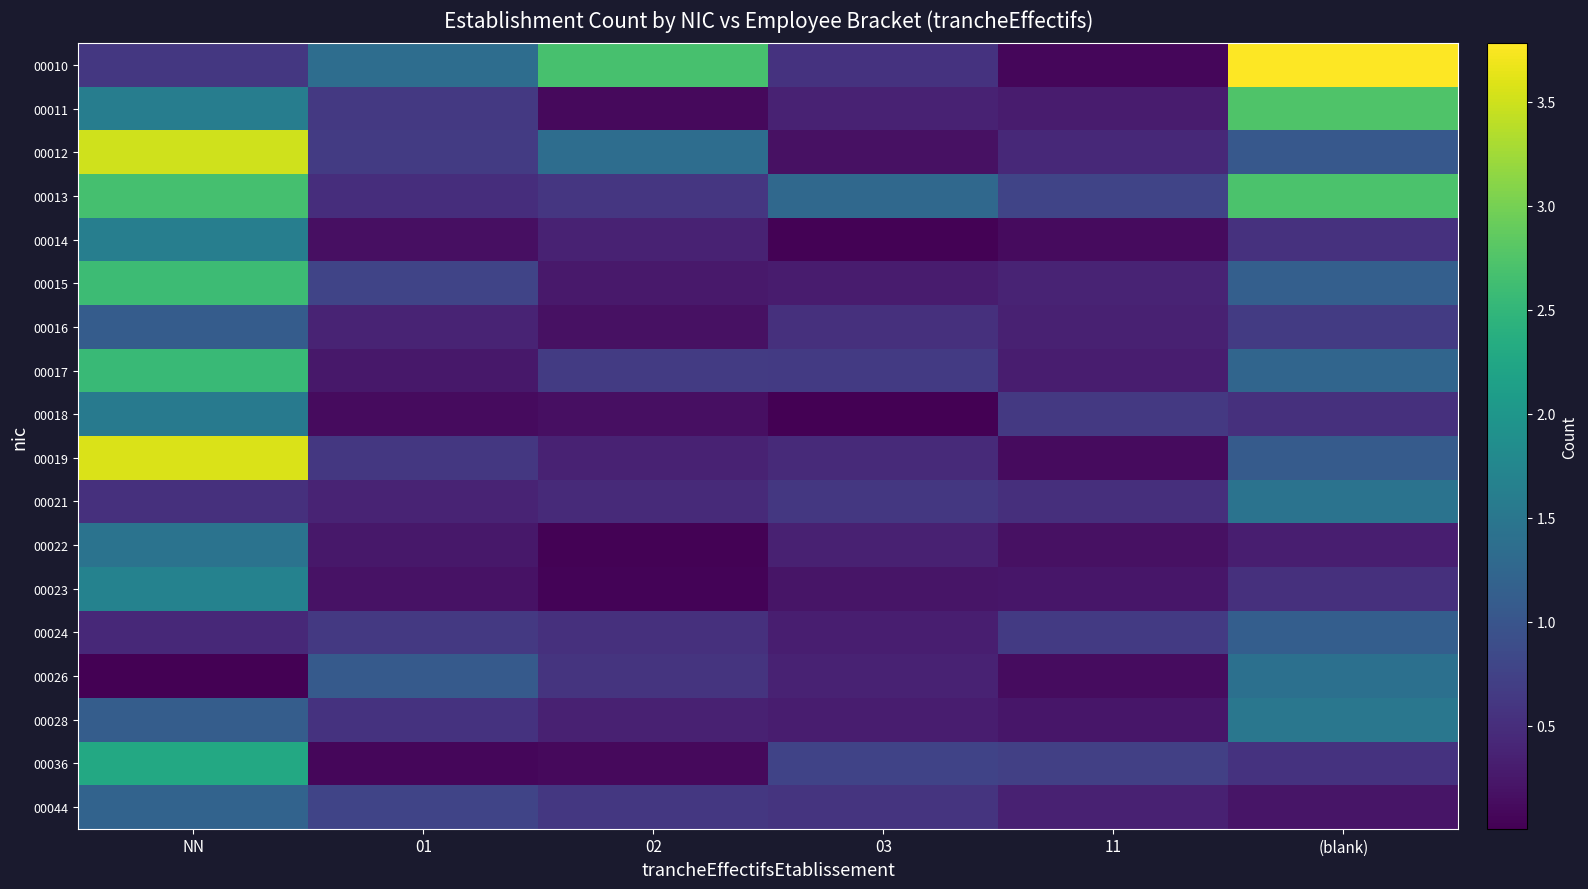

Reading left to right, what are all the values shown in this chart?

00010: NN=0.6	01=1.4	02=2.7	03=0.6	11=0.1	(blank)=3.8
00011: NN=1.6	01=0.6	02=0.1	03=0.4	11=0.3	(blank)=2.7
00012: NN=3.5	01=0.7	02=1.4	03=0.2	11=0.4	(blank)=1.1
00013: NN=2.7	01=0.5	02=0.6	03=1.3	11=0.8	(blank)=2.7
00014: NN=1.6	01=0.2	02=0.4	03=0.0	11=0.1	(blank)=0.5
00015: NN=2.6	01=0.8	02=0.3	03=0.3	11=0.4	(blank)=1.2
00016: NN=1.1	01=0.4	02=0.2	03=0.5	11=0.3	(blank)=0.7
00017: NN=2.6	01=0.2	02=0.7	03=0.6	11=0.3	(blank)=1.2
00018: NN=1.5	01=0.1	02=0.2	03=0.0	11=0.6	(blank)=0.5
00019: NN=3.6	01=0.6	02=0.4	03=0.5	11=0.1	(blank)=1.1
00021: NN=0.5	01=0.4	02=0.5	03=0.6	11=0.5	(blank)=1.4
00022: NN=1.4	01=0.2	02=0.0	03=0.3	11=0.2	(blank)=0.3
00023: NN=1.7	01=0.2	02=0.0	03=0.2	11=0.2	(blank)=0.5
00024: NN=0.4	01=0.6	02=0.5	03=0.3	11=0.7	(blank)=1.1
00026: NN=0.0	01=1.1	02=0.6	03=0.4	11=0.1	(blank)=1.4
00028: NN=1.1	01=0.6	02=0.4	03=0.3	11=0.2	(blank)=1.5
00036: NN=2.3	01=0.1	02=0.1	03=0.8	11=0.7	(blank)=0.6
00044: NN=1.2	01=0.8	02=0.6	03=0.6	11=0.4	(blank)=0.2